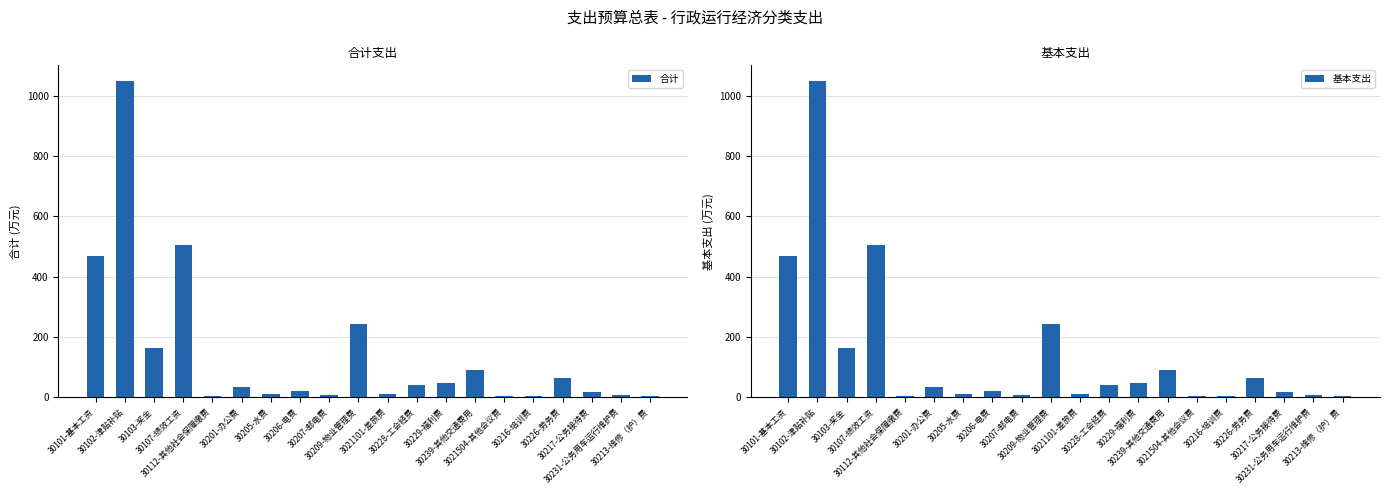

What is the approximate value of 合计 at 30101-基本工资?

467.9